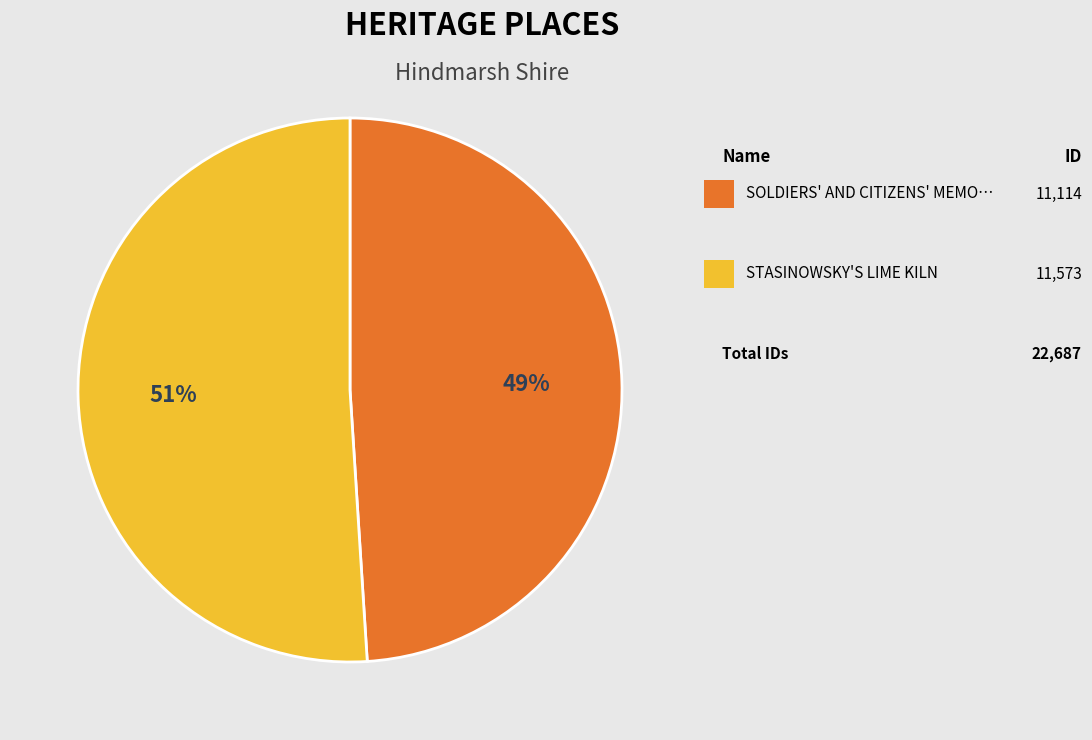

Is there any slice that represents more than half of the pie?

Yes